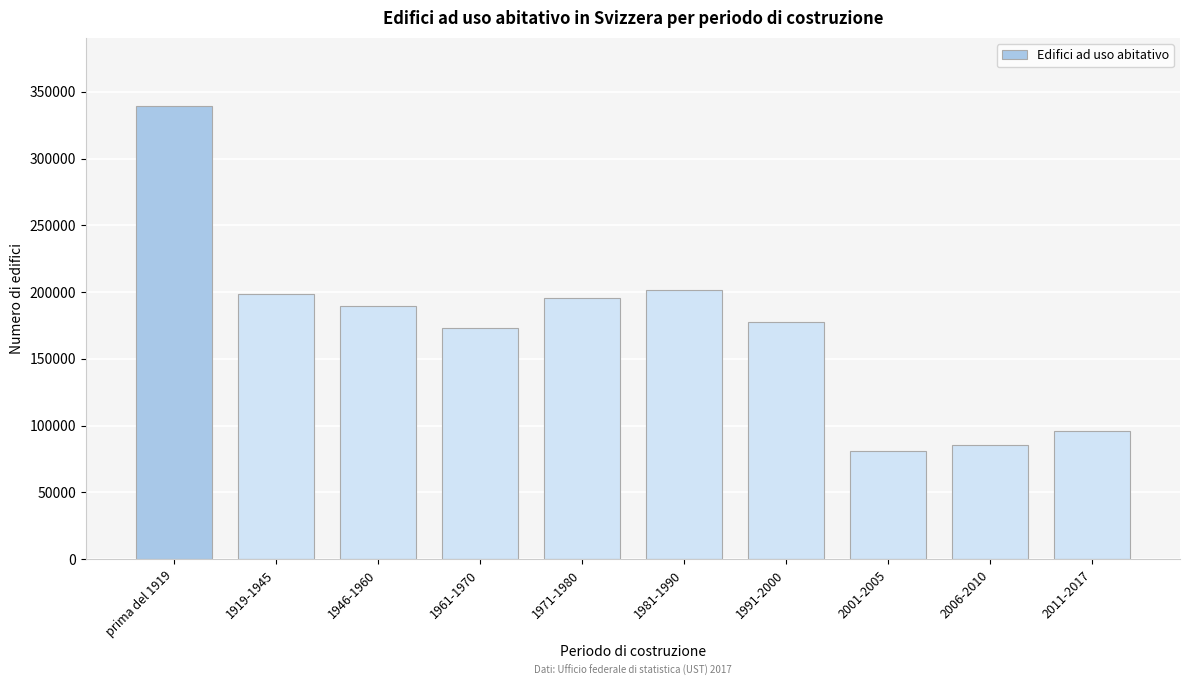

Reading right to left, extract all data points from this chart.

96276	85242	81001	177757	201853	195324	173226	189345	198683	339511